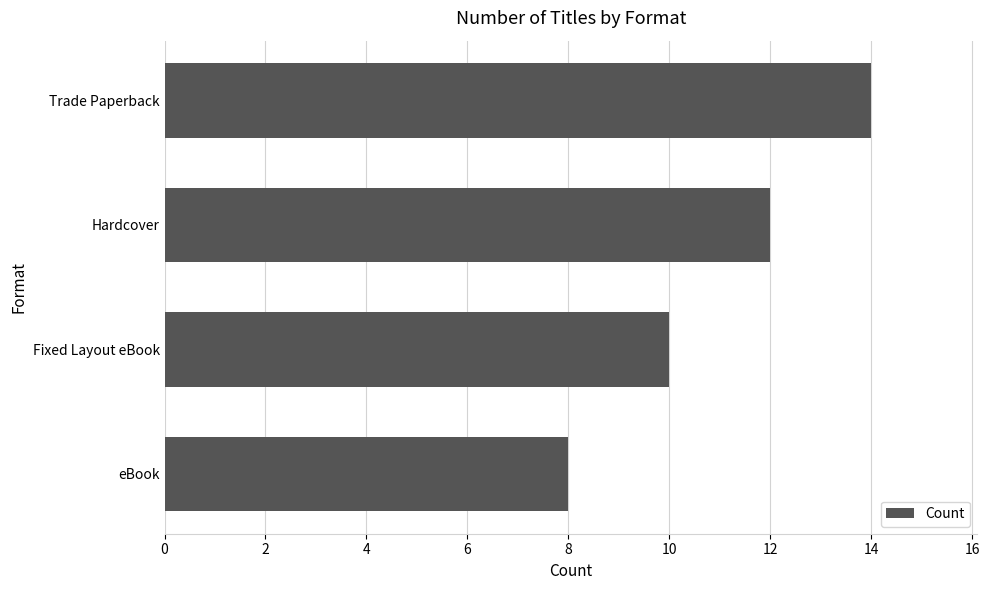

Approximately how many times larger is the value at eBook compared to Fixed Layout eBook?

0.8